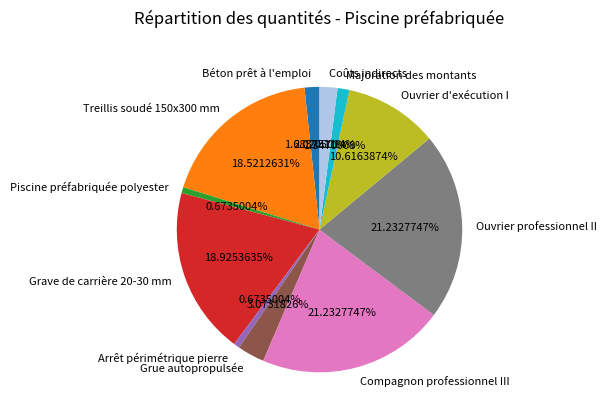

Does Grue autopropulsée represent more than half of the total?

No